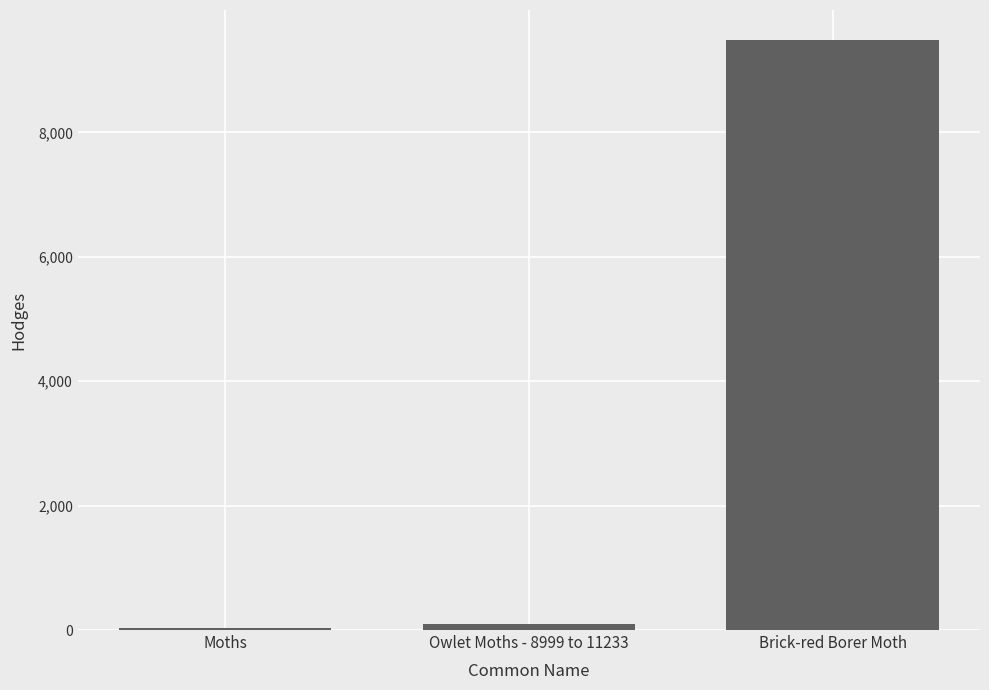

Is it true that the value at Brick-red Borer Moth is 2735.2?

False